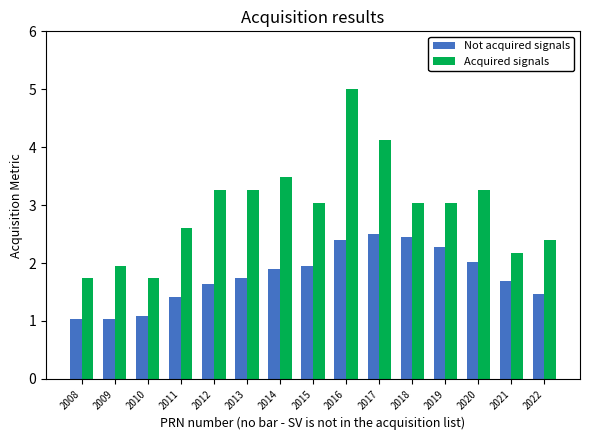

What are all the series names shown in the legend?

Not acquired signals, Acquired signals